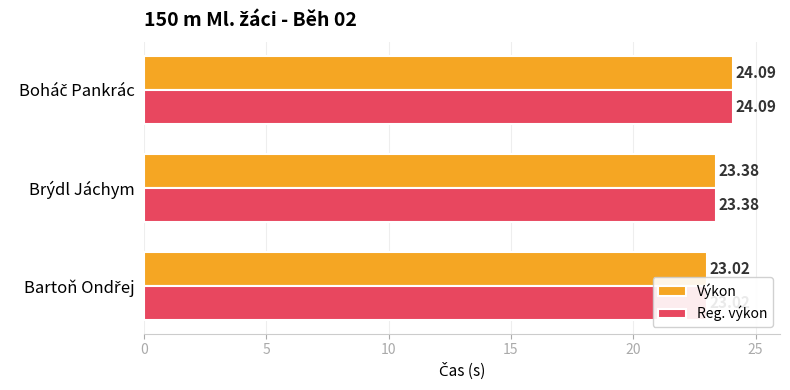

What is the average value of the Reg. výkon series?

23.5